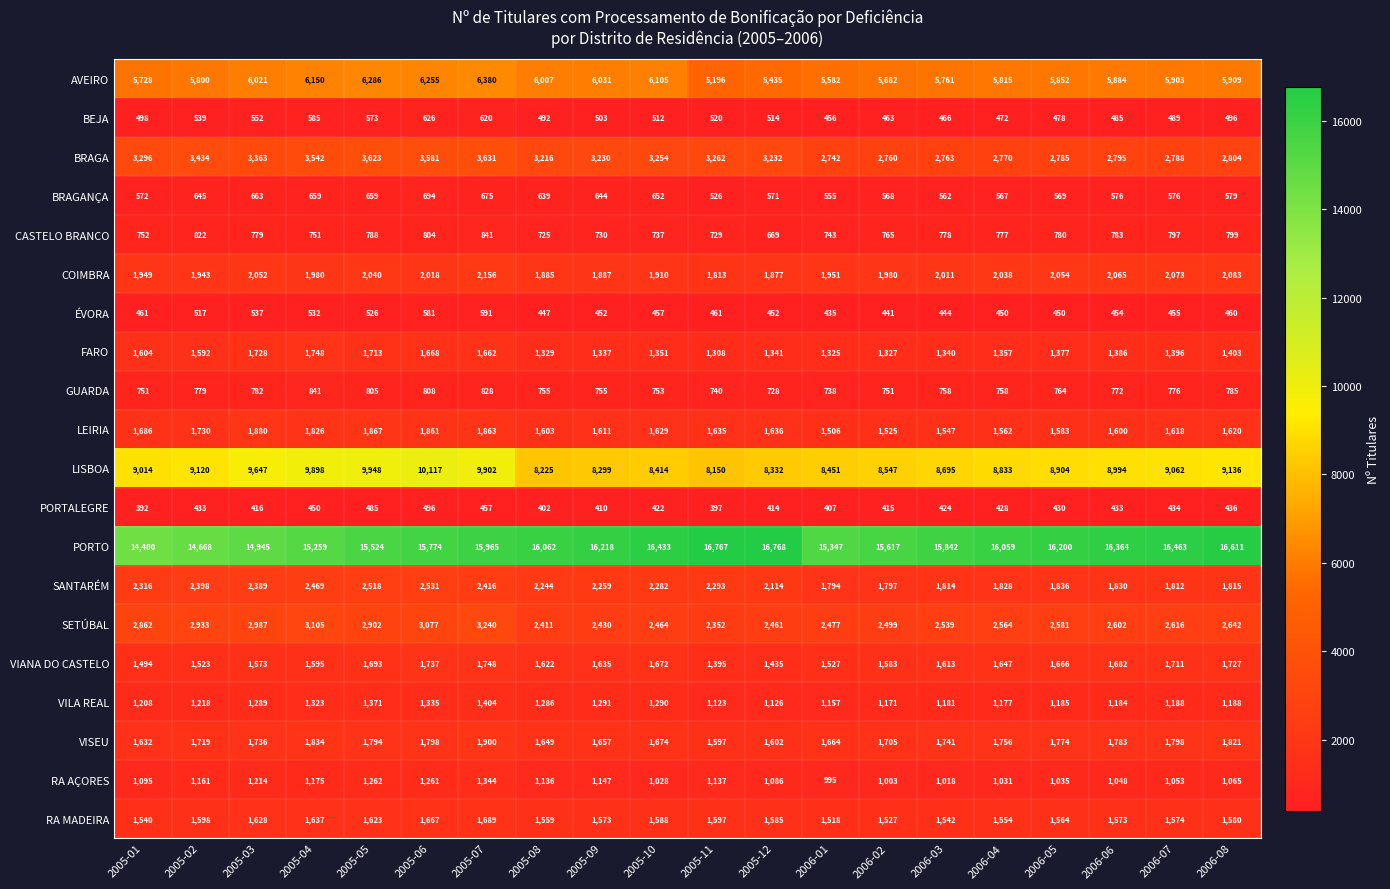

What is the difference between the maximum and minimum values in the BRAGA series?

889